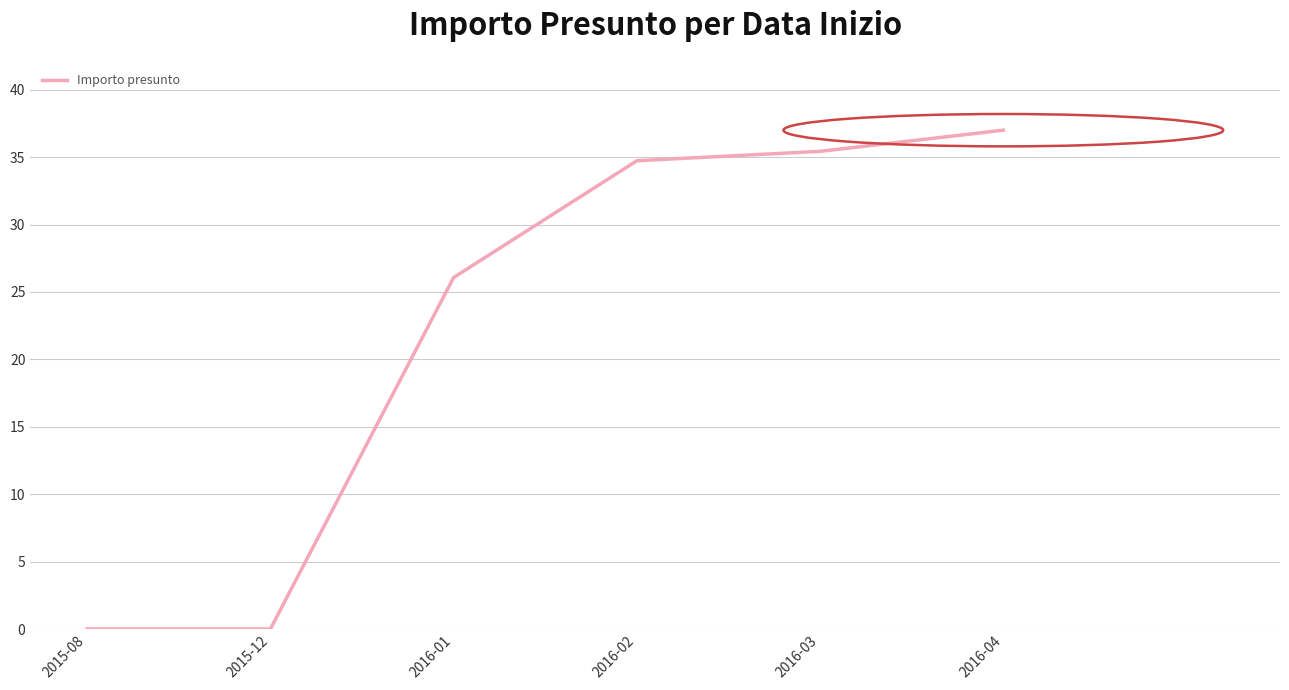

Is it true that the value at 2016-04 is 14.8?

False